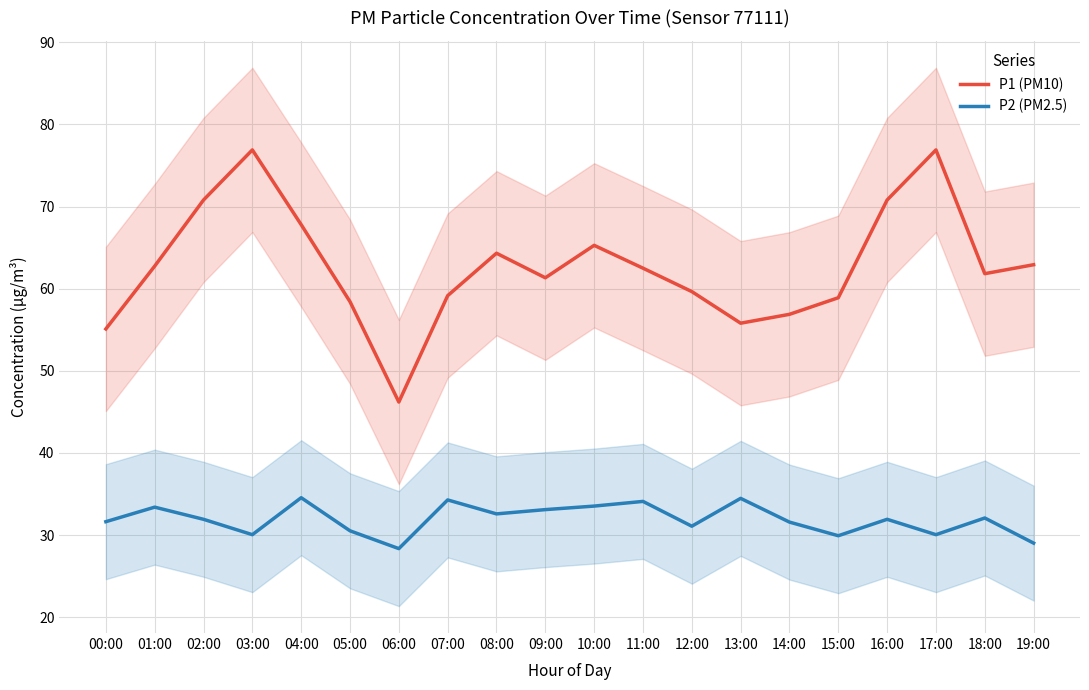

Which series has the largest total across all categories?

P1 (PM10)